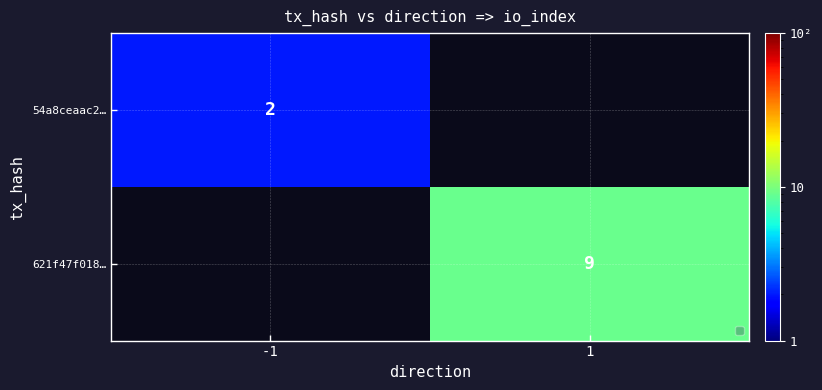

How many data points does each series have?

2